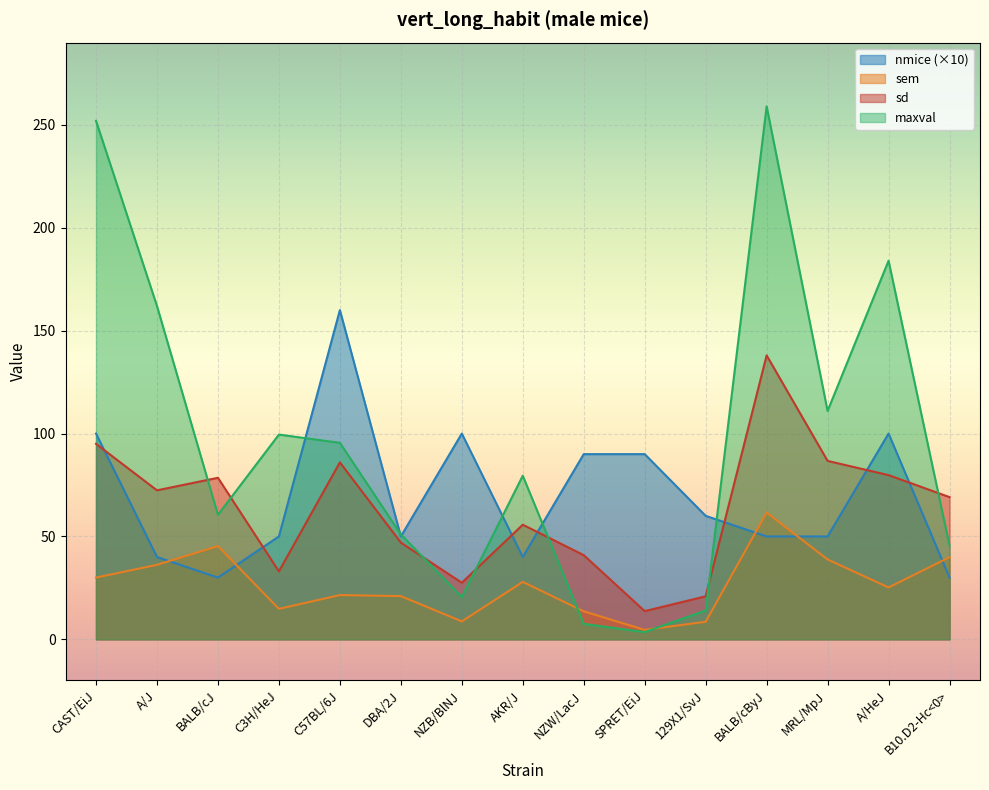

Between A/HeJ and C3H/HeJ, which is larger?

A/HeJ